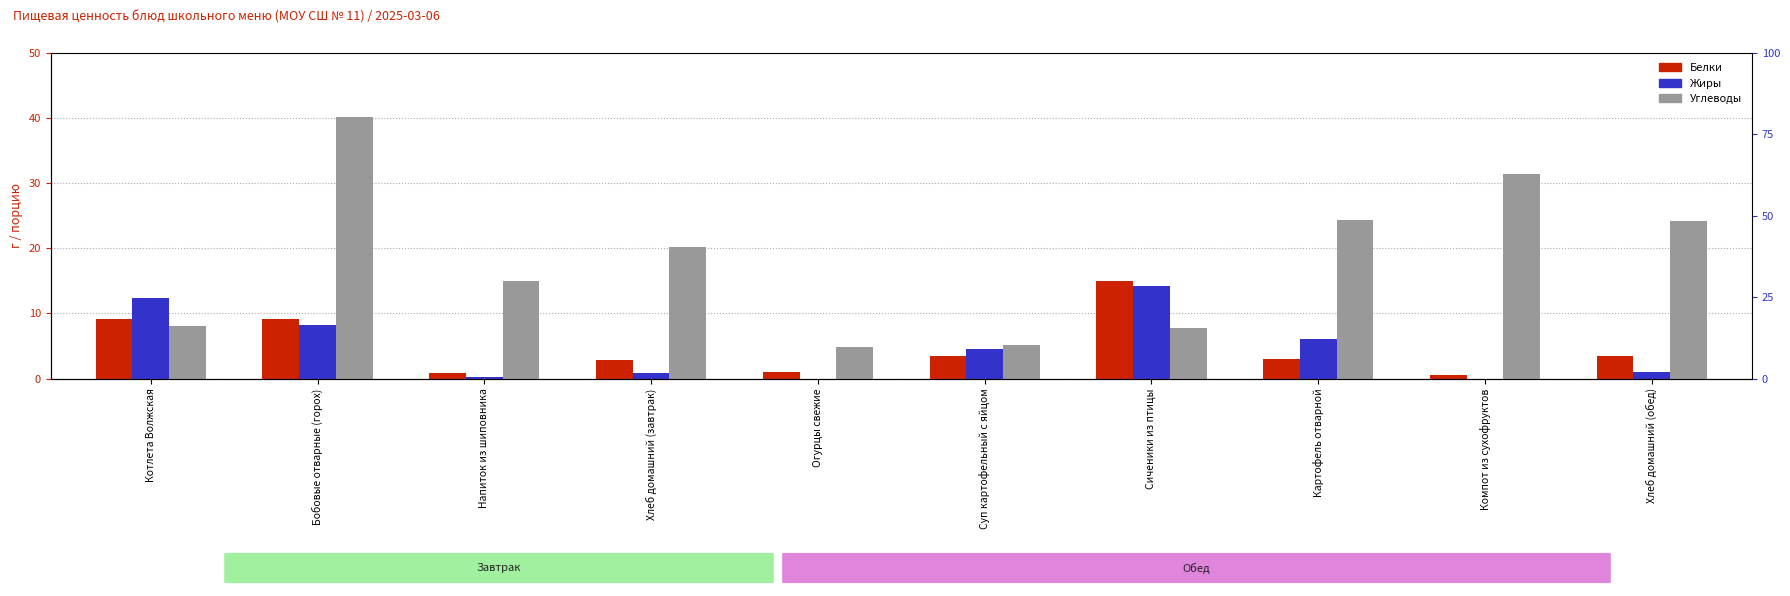

How many bars are there in each group?

3